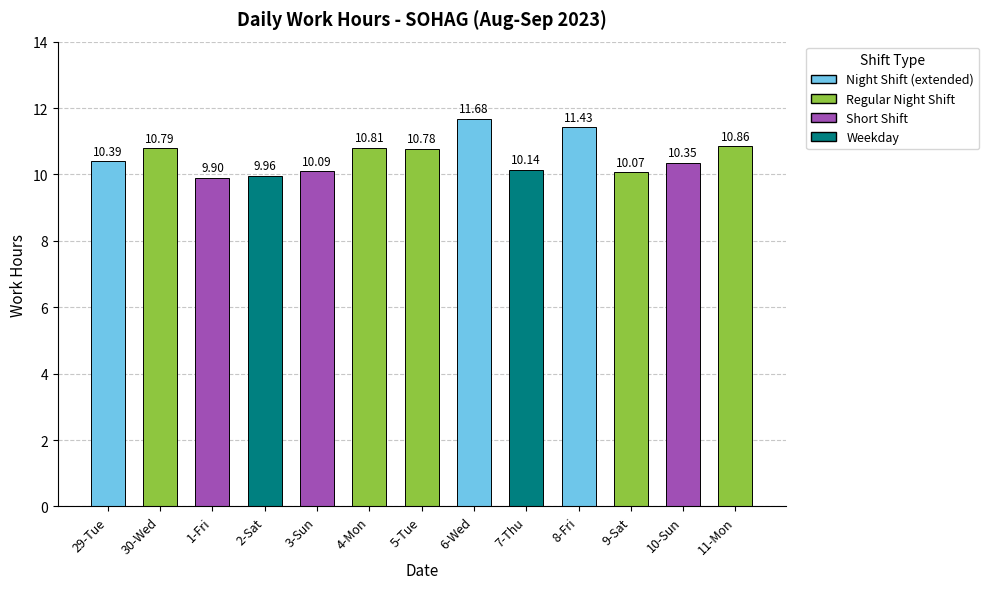

Does the chart contain stacked bars?

No